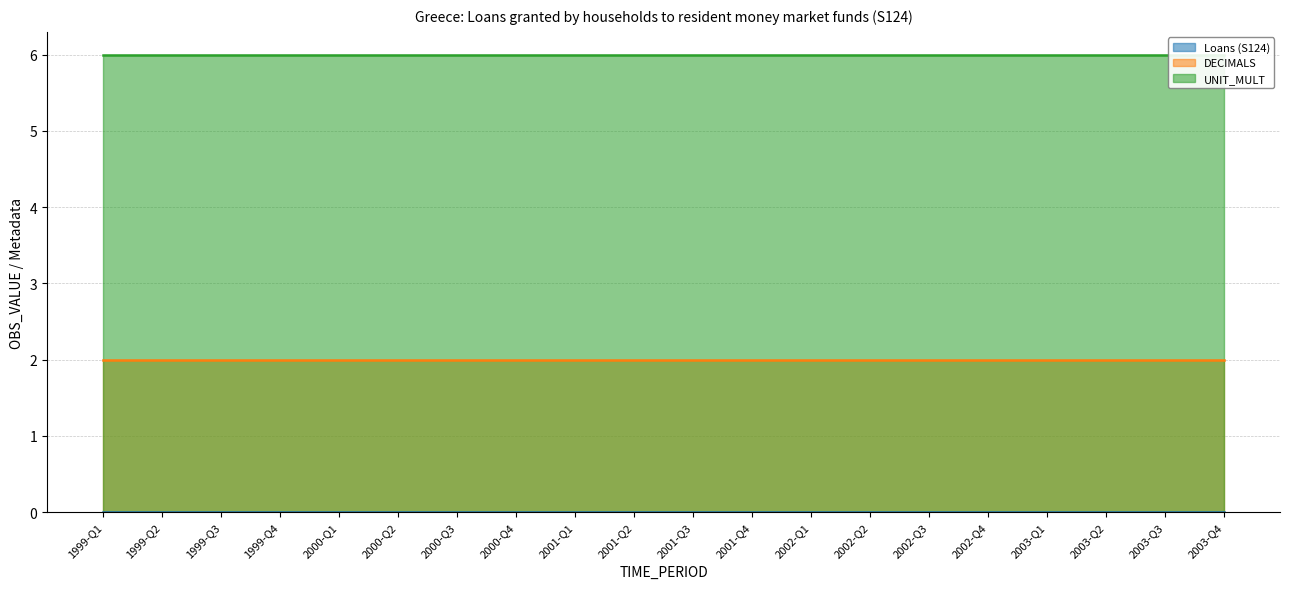

True or false: UNIT_MULT has more than 1 points higher than both neighbors.

False